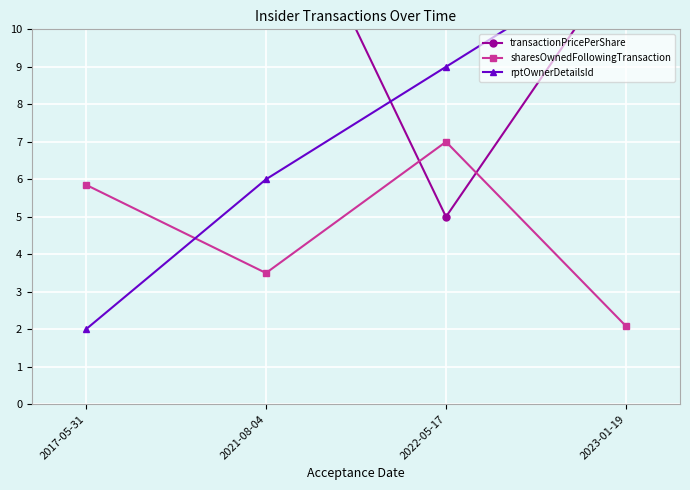

What is the sum of all transactionPricePerShare values?

97.3